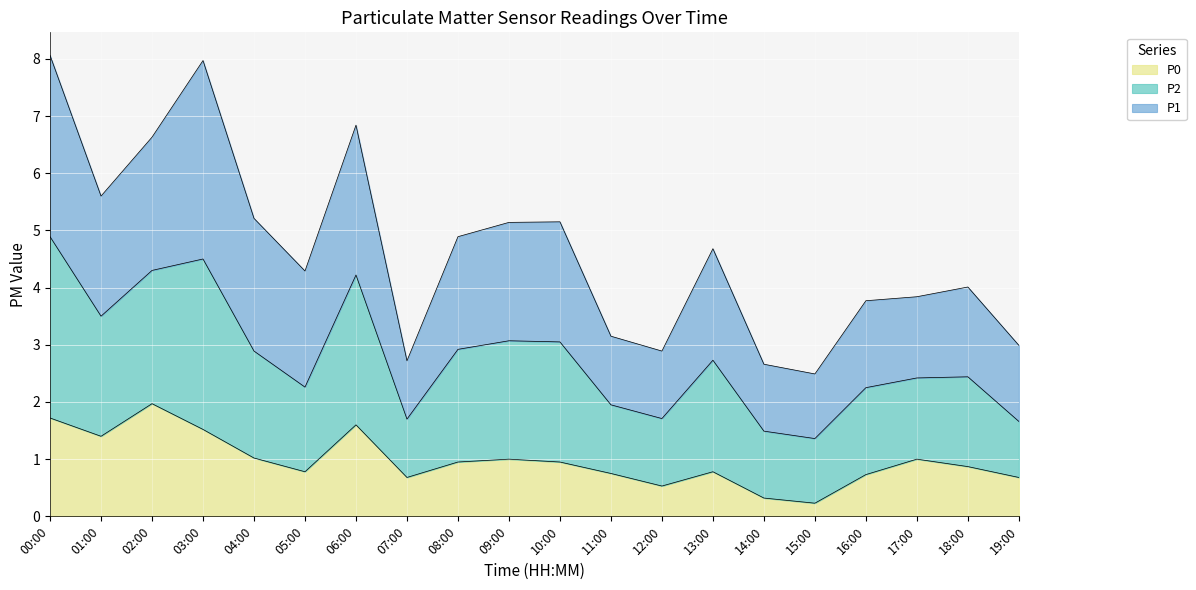

True or false: P2 and P0 intersect in this chart.

False